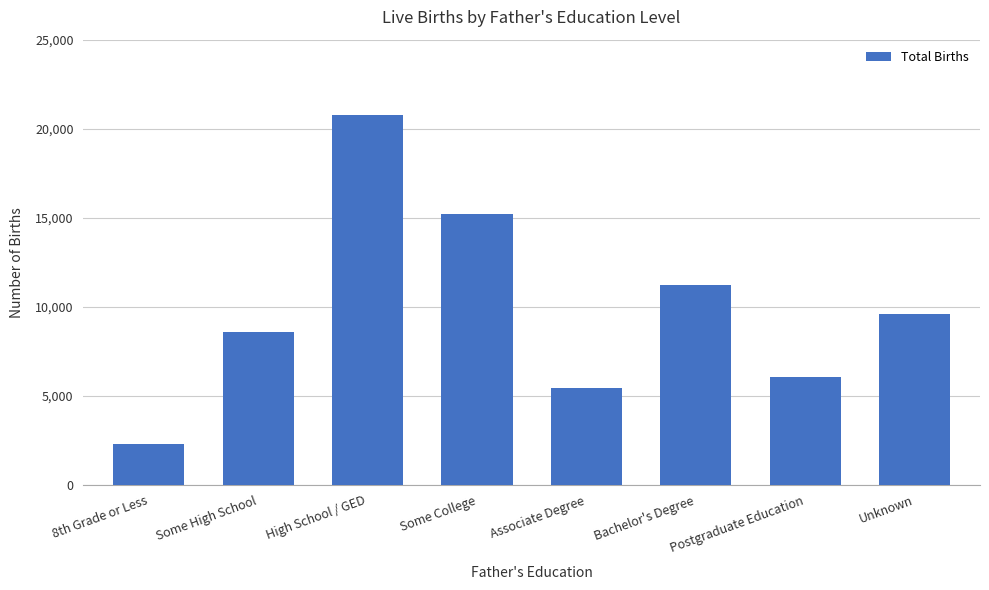

List the labels in order of value, smallest first.

8th Grade or Less, Associate Degree, Postgraduate Education, Some High School, Unknown, Bachelor's Degree, Some College, High School / GED